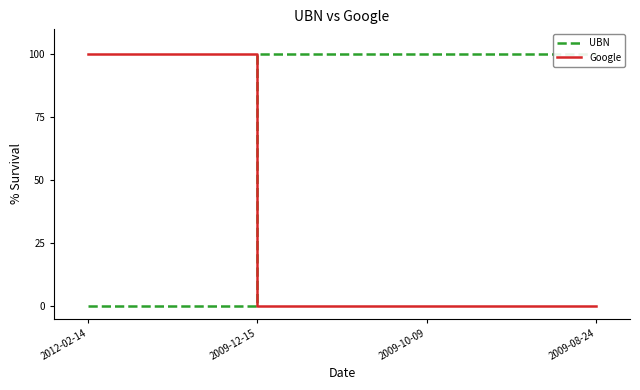

At which label does Google reach its peak?

2012-02-14